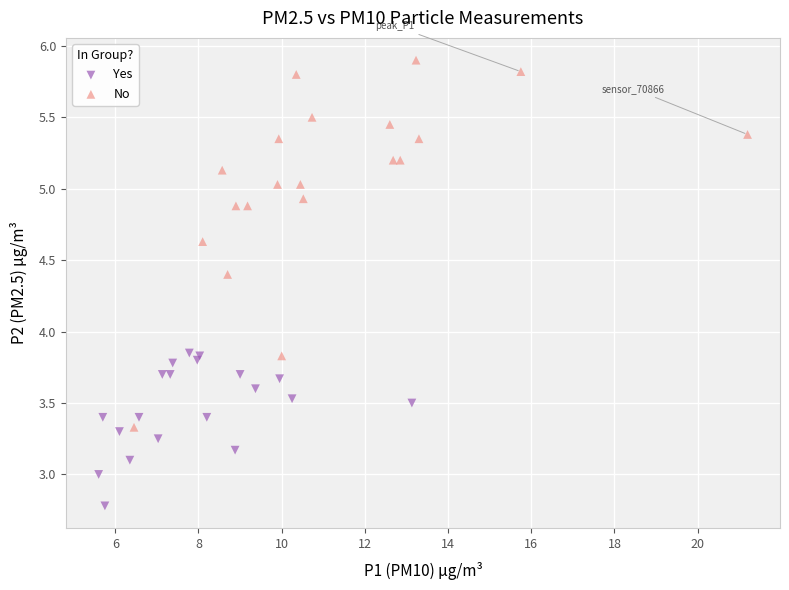

Which series has the widest spread of Y values?

No